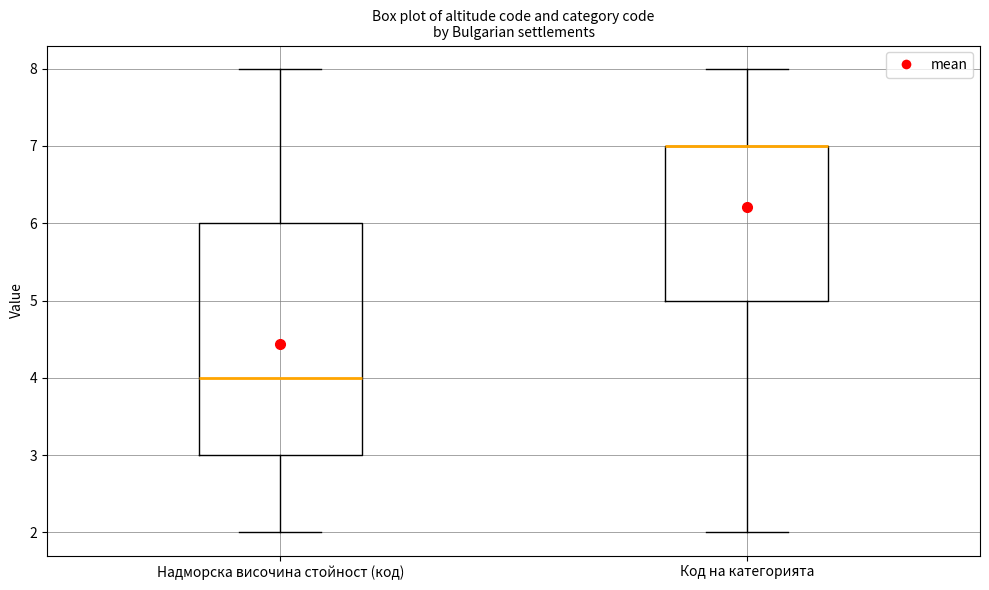

Which box is the tallest, from its lower edge to its upper edge?

Надморска височина стойност (код)